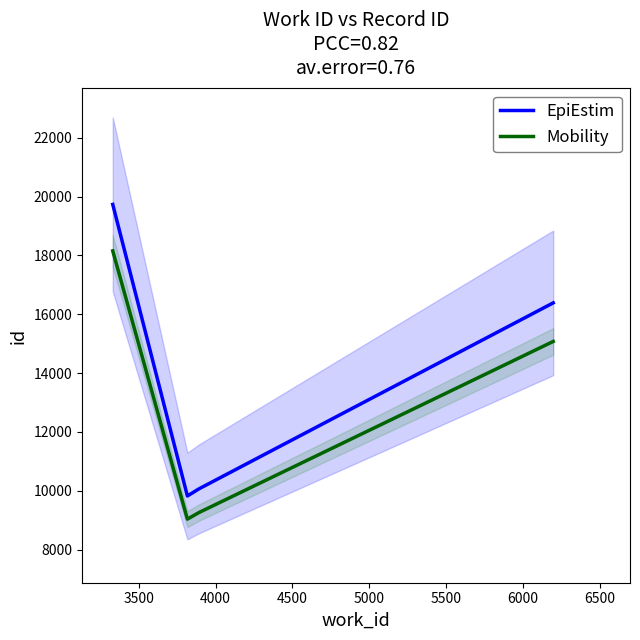

True or false: EpiEstim and Mobility intersect in this chart.

False